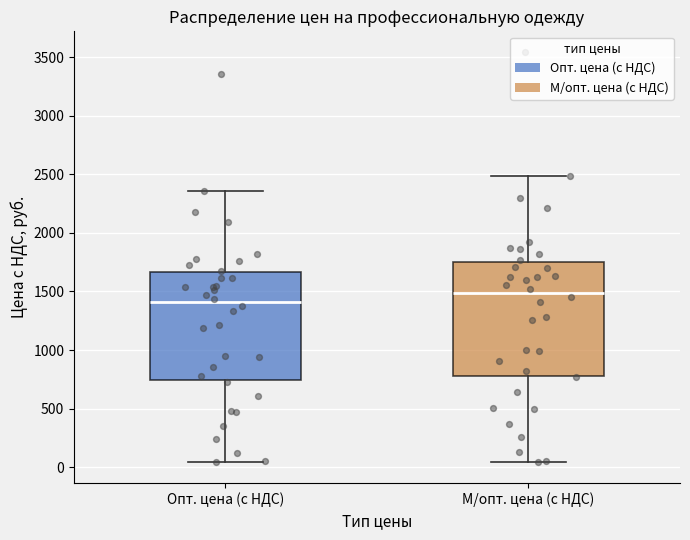

Where does the upper whisker of the box for Опт. цена (с НДС) end on the y-axis? The values are not printed on the chart, so give them approximately, as read against the axis.

2350